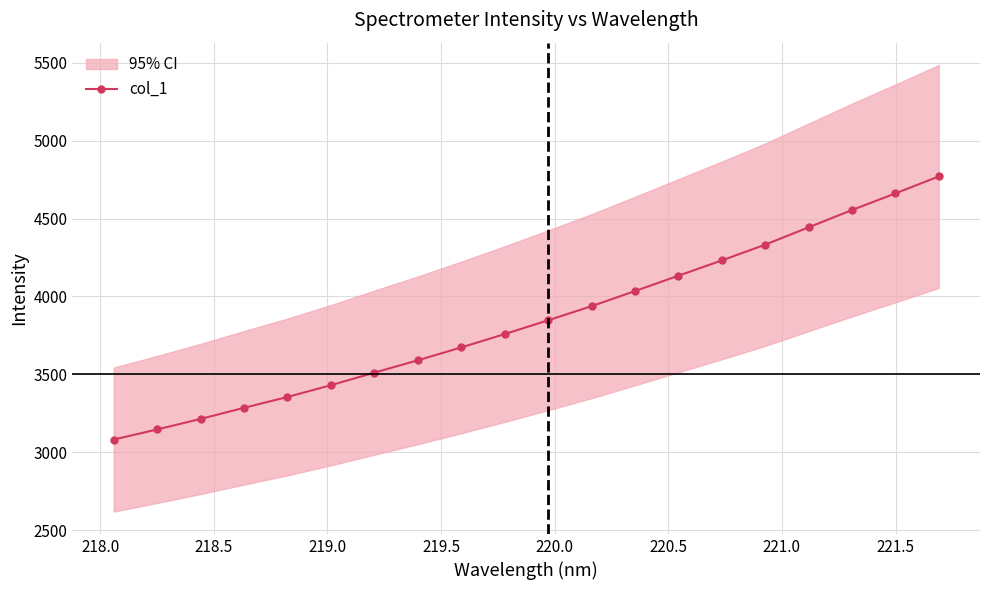

What is the value of the col_1 point at the 6th from the left?

3430.3